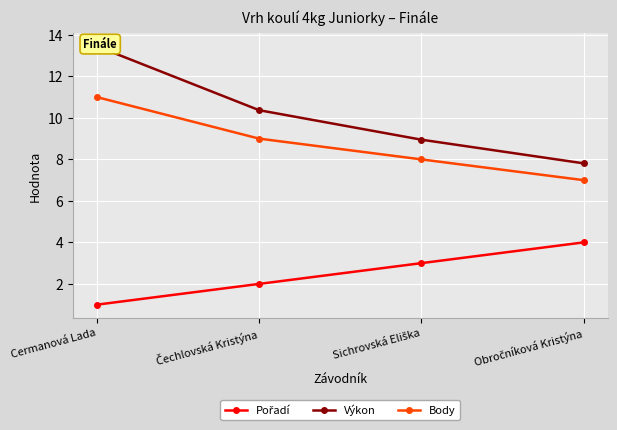

True or false: Pořadí has more than 1 interior local peaks.

False